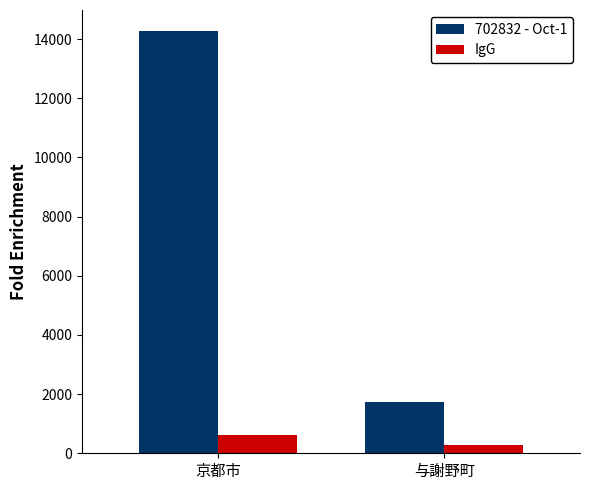

Reading left to right, list all the values displayed in this chart.

702832 - Oct-1: 京都市=14272	与謝野町=1720
IgG: 京都市=621	与謝野町=278